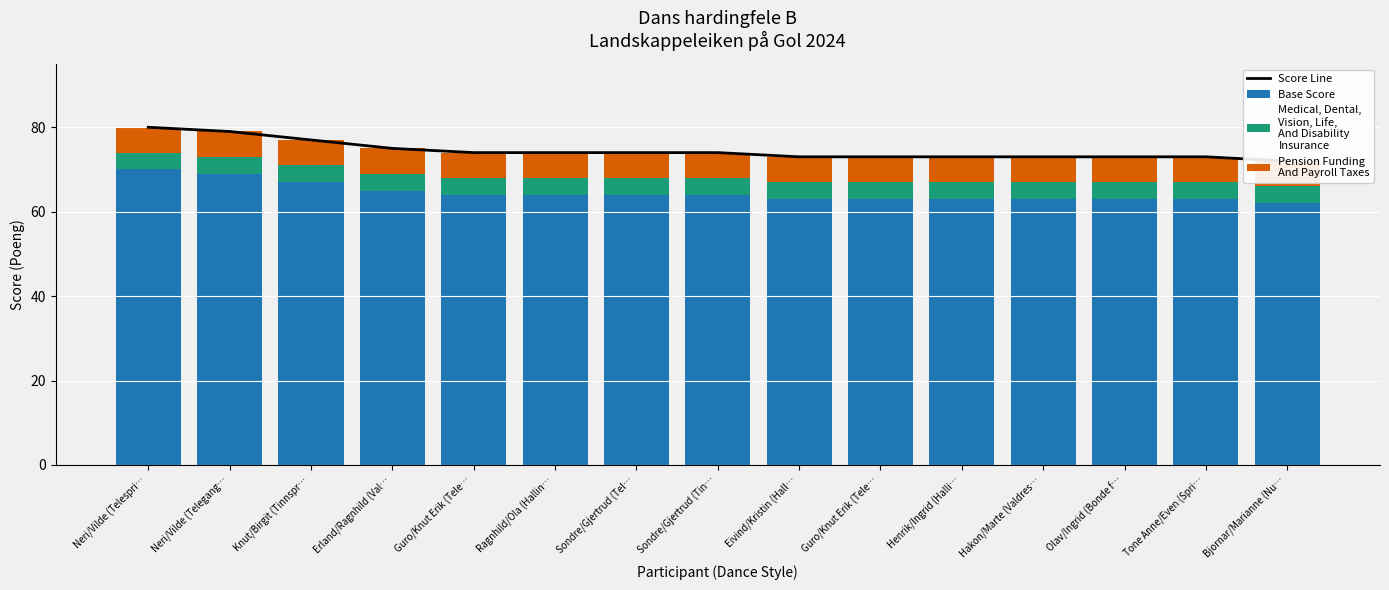

List the labels in order of Pension Funding
And Payroll Taxes value, largest first.

Neri/Vilde (Telespri…, Neri/Vilde (Telegang…, Knut/Birgit (Tinnspr…, Erland/Ragnhild (Val…, Guro/Knut Erik (Tele…, Ragnhild/Ola (Hallin…, Sondre/Gjertrud (Tel…, Sondre/Gjertrud (Tin…, Eivind/Kristin (Hall…, Guro/Knut Erik (Tele…, Henrik/Ingrid (Halli…, Hakon/Marte (Valdres…, Olav/Ingrid (Bonde f…, Tone Anne/Even (Spri…, Bjornar/Marianne (Nu…